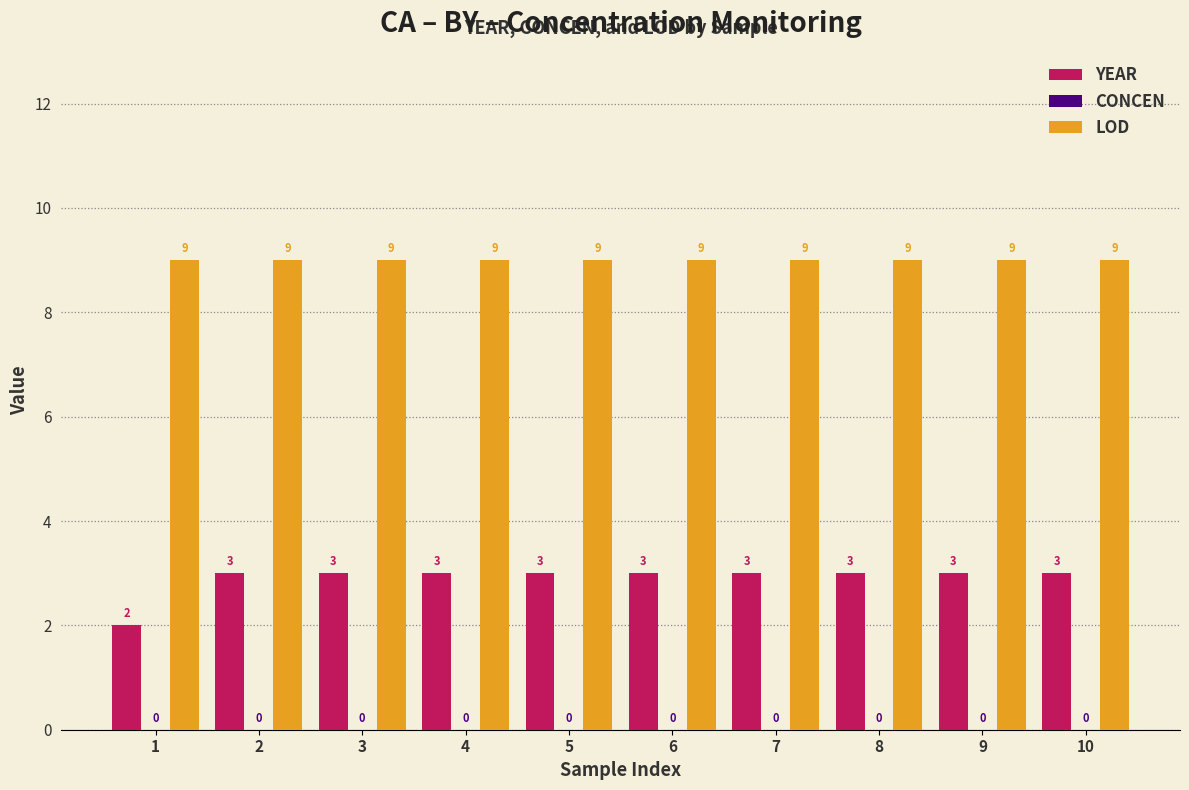

Which series has the largest total across all categories?

LOD